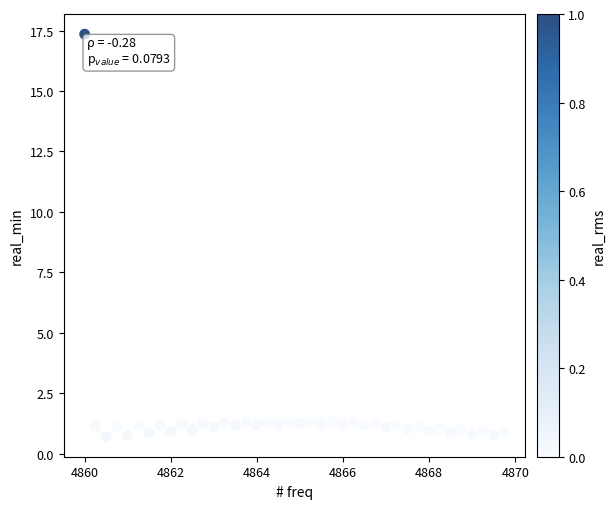

What is the range of Y values (max minus min)?

16.6